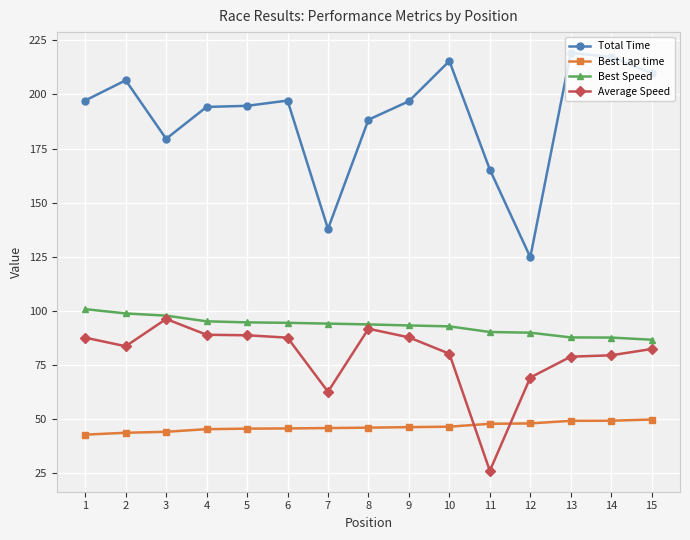

True or false: Total Time and Best Lap time intersect in this chart.

False